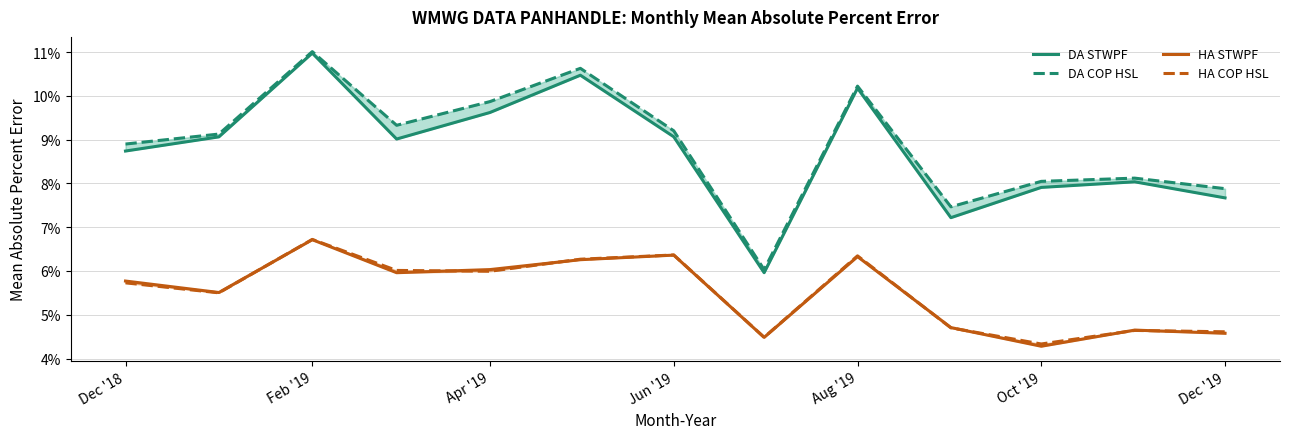

True or false: DA COP HSL and DA STWPF cross at least once.

False